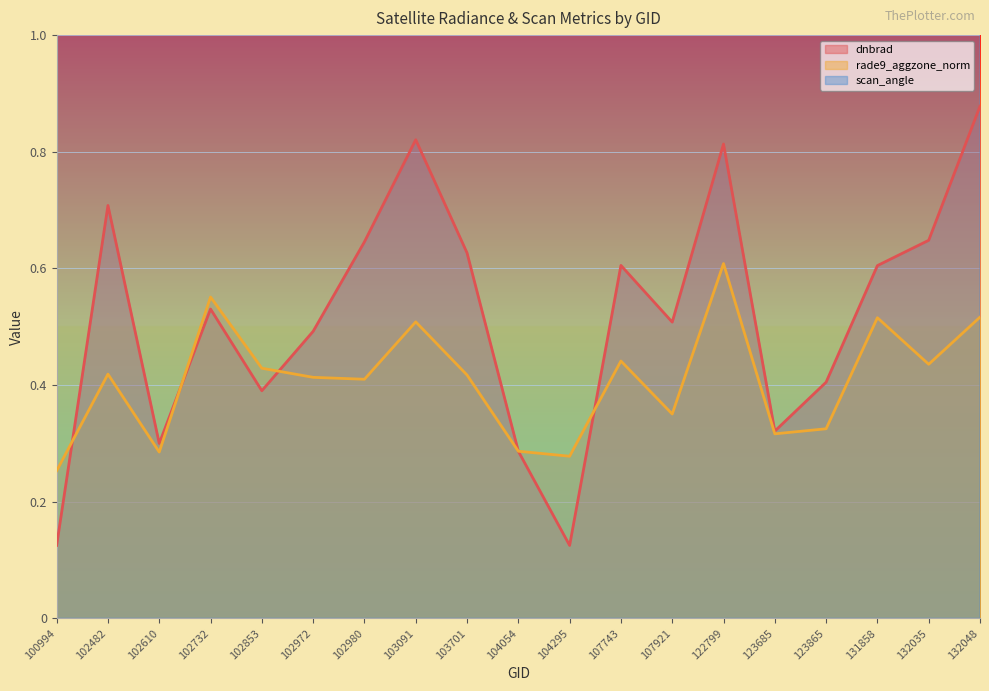

True or false: rade9_aggzone_norm and dnbrad cross at least once.

True